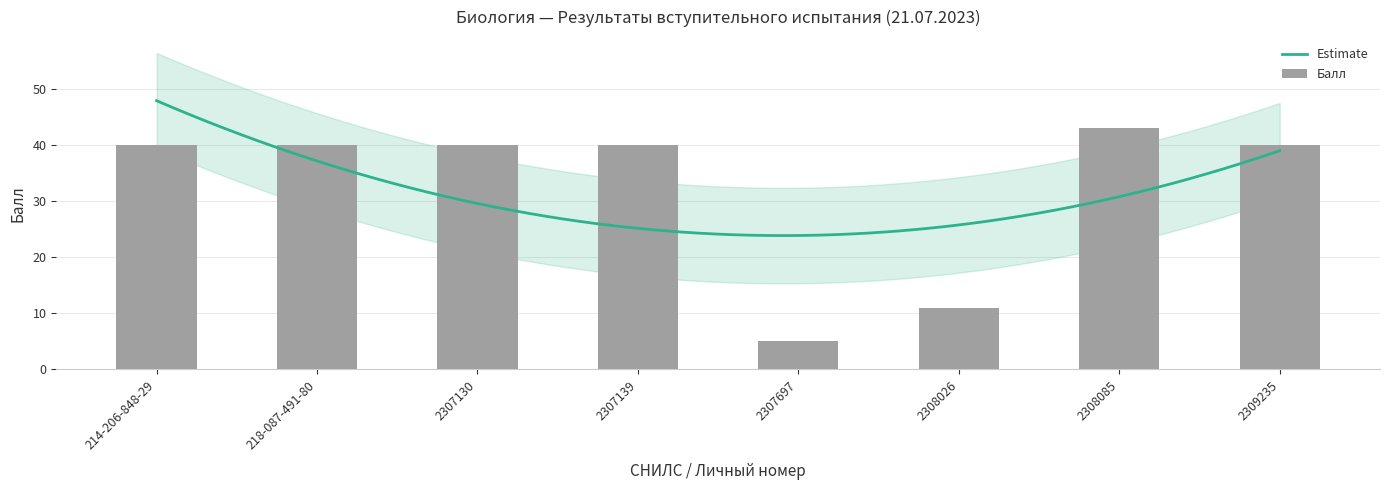

The value at 2307139 is 40. True or false?

True